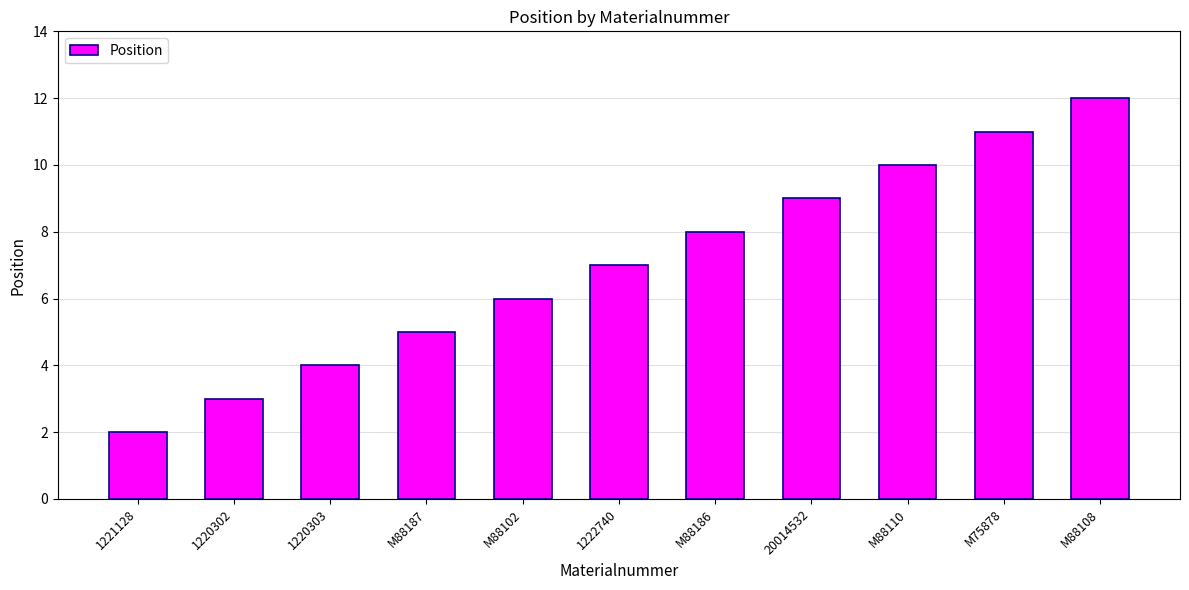

Does the chart contain any negative values?

No